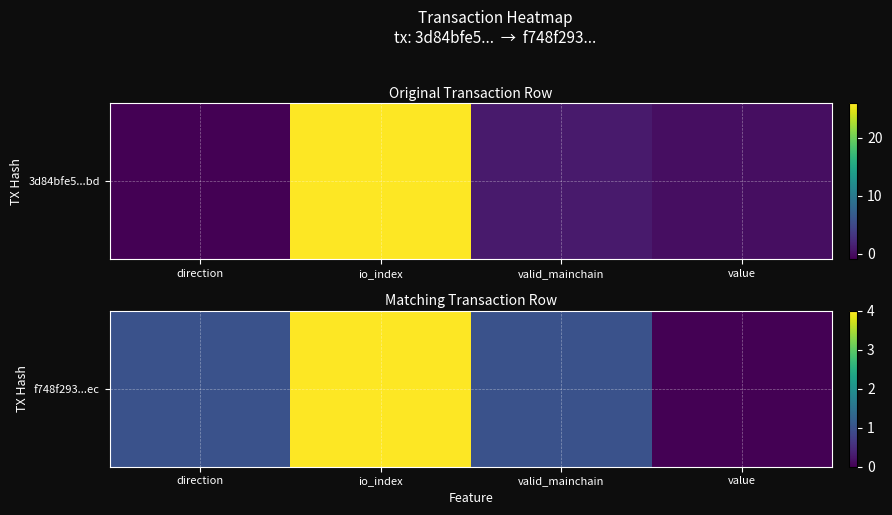

The chart shows a value of 0 at value. True or false?

True